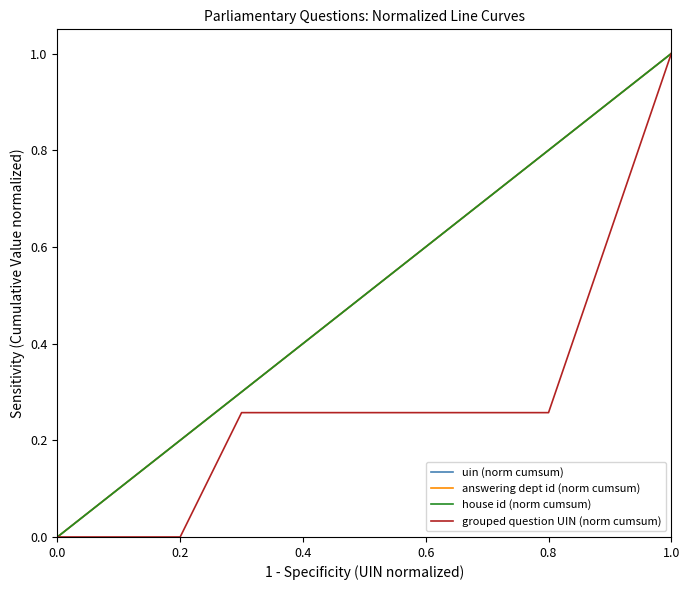

How many lines are shown in the chart?

4